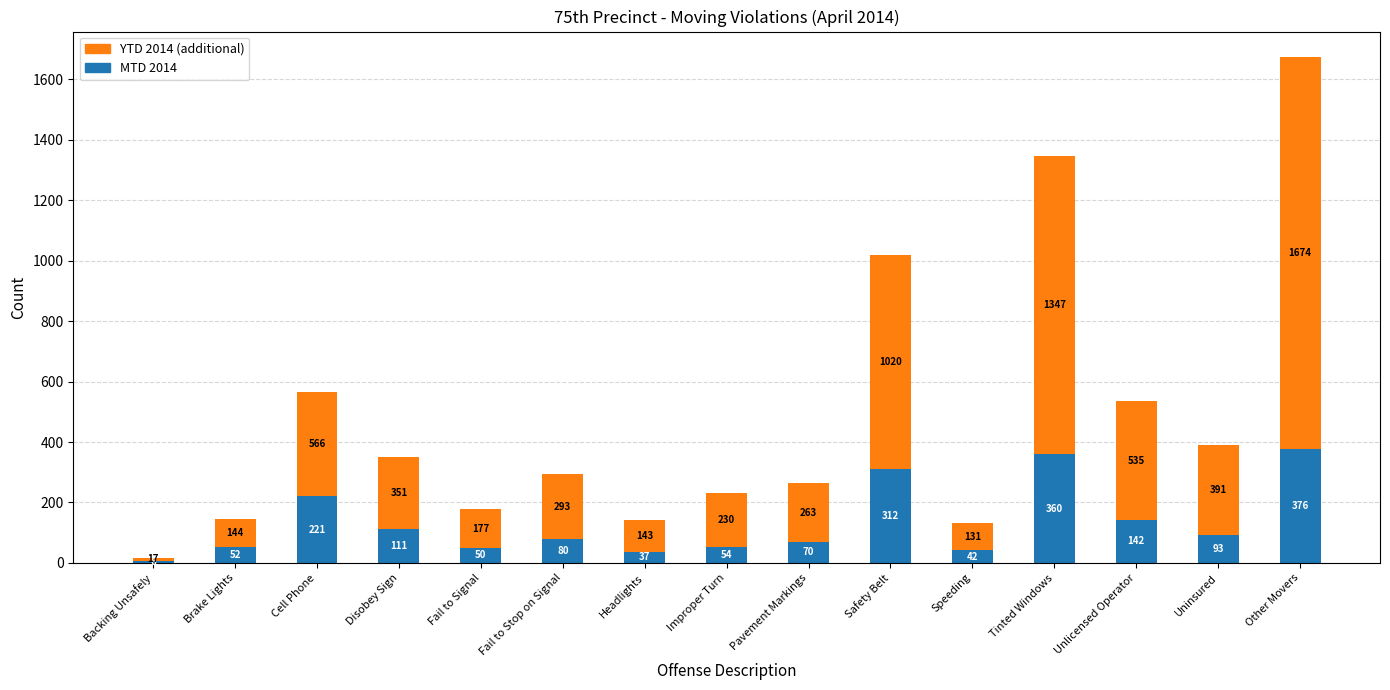

Count the number of categories in the chart.

15